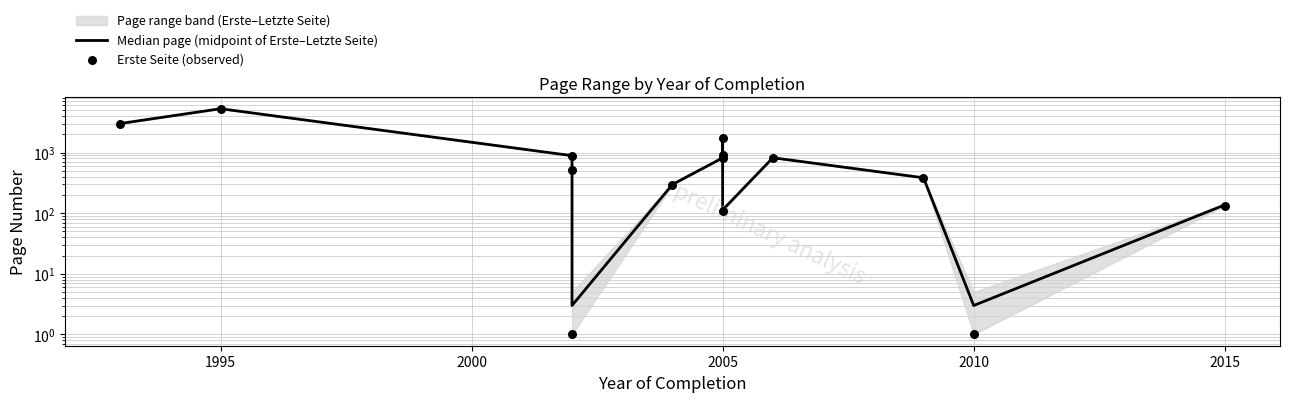

Is the value of Median page (midpoint of Erste–Letzte Seite) at 1995 greater than the value of Erste Seite (observed) at 2005?

Yes